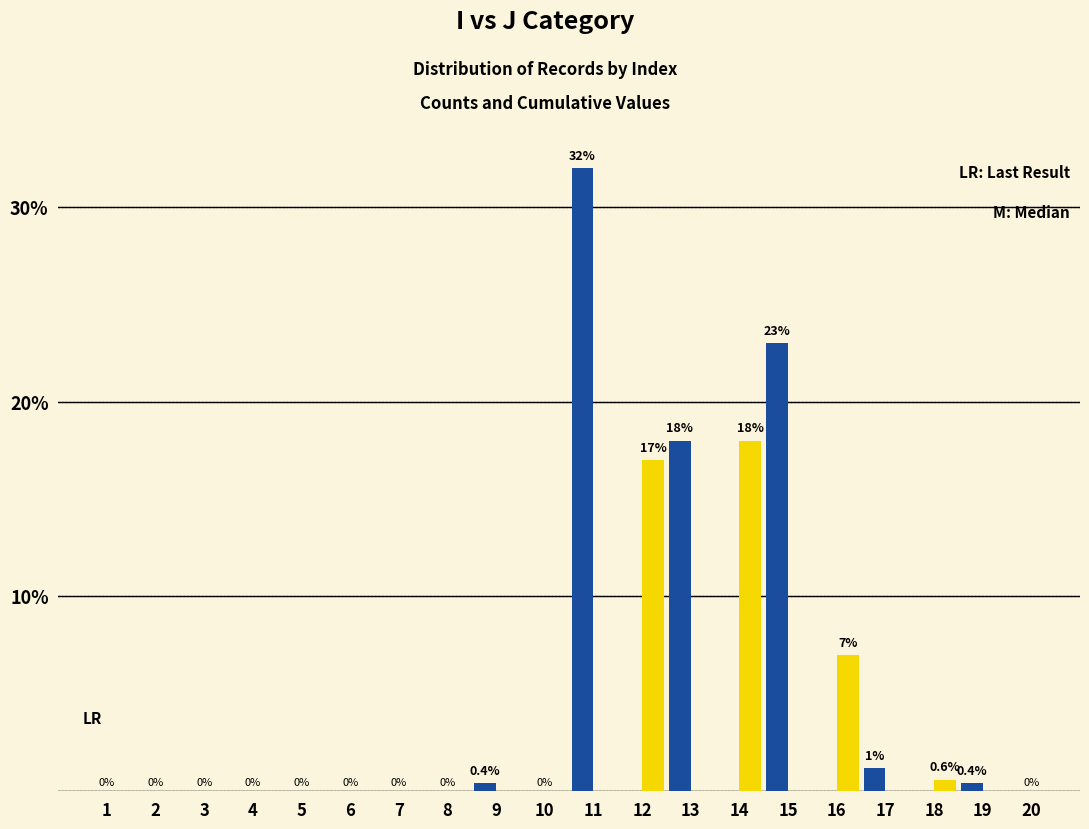

Which category has the highest value across all series?

11